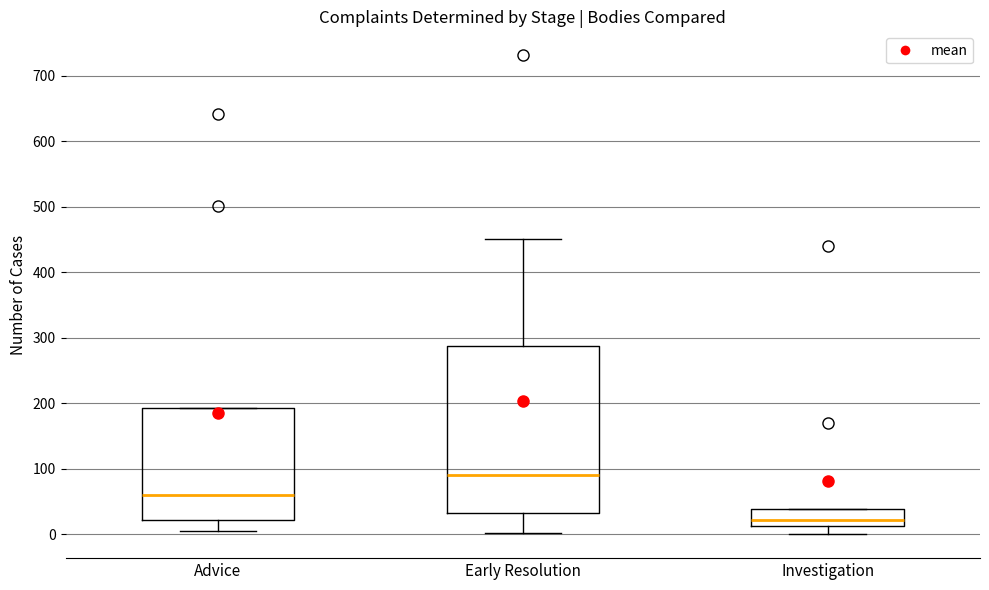

Which box has the highest median line?

Early Resolution